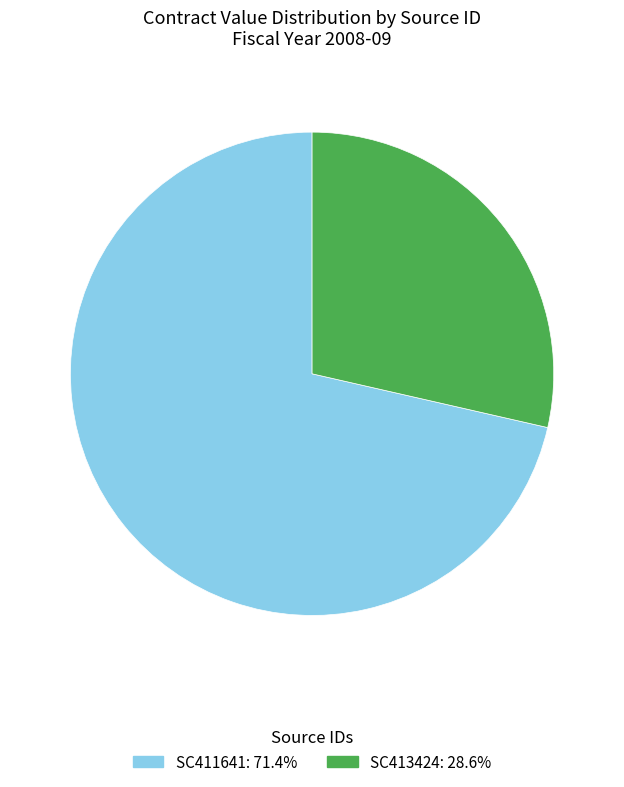

Is the sum of SC413424 and SC411641 greater than half?

Yes